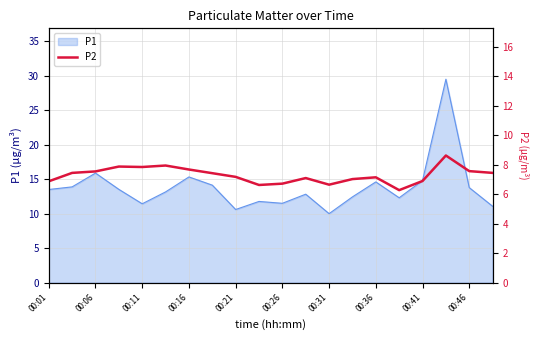

What is the maximum value for P1?

29.5